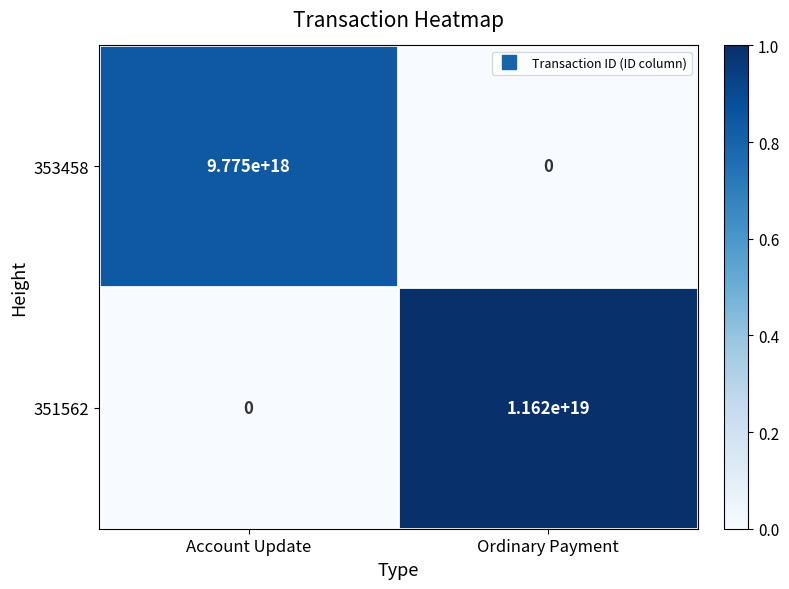

Which category has the highest value in the 353458 series?

Account Update